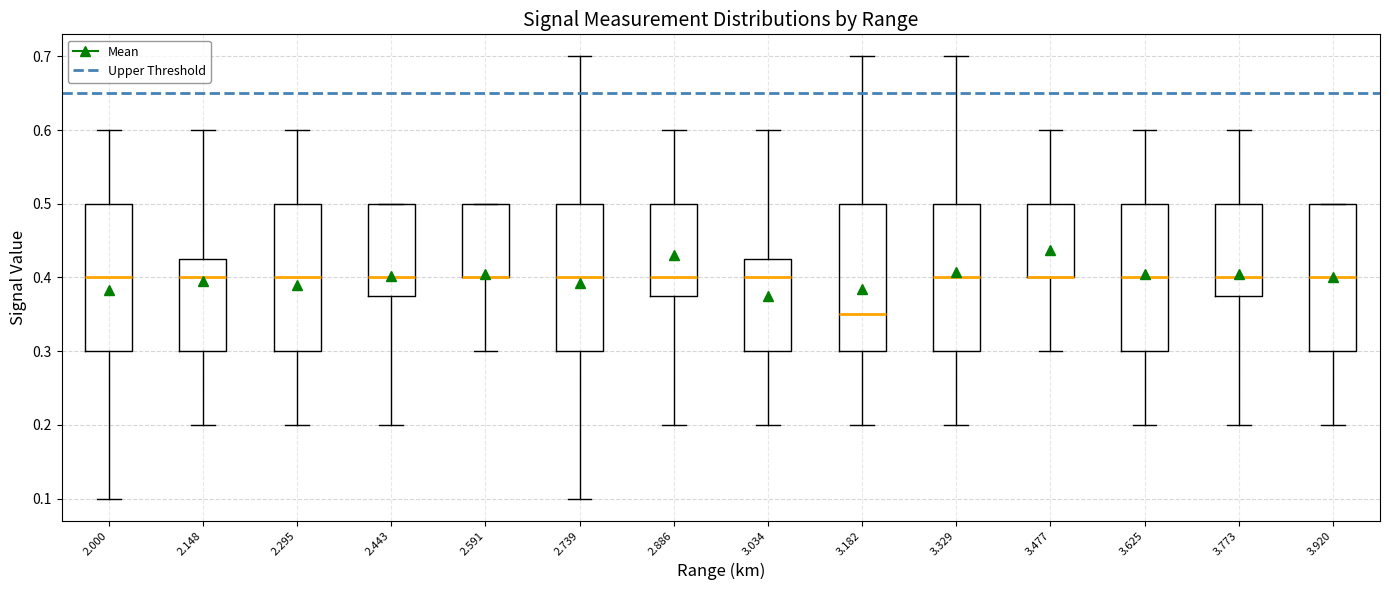

Reading left to right, read every box against the y-axis: the position of its median line, the range the box covers, and the ends of its whiskers. The values are not printed on the chart, so give them approximately, as read against the axis.

2.000: median 0.40, box 0.30 to 0.50, whiskers 0.10 to 0.60
2.148: median 0.40, box 0.30 to 0.43, whiskers 0.20 to 0.60
2.295: median 0.40, box 0.30 to 0.50, whiskers 0.20 to 0.60
2.443: median 0.40, box 0.38 to 0.50, whiskers 0.20 to 0.50
2.591: median 0.40 (drawn on the box's lower edge), box 0.40 to 0.50, whiskers 0.30 to 0.50
2.739: median 0.40, box 0.30 to 0.50, whiskers 0.10 to 0.70
2.886: median 0.40, box 0.38 to 0.50, whiskers 0.20 to 0.60
3.034: median 0.40, box 0.30 to 0.43, whiskers 0.20 to 0.60
3.182: median 0.35, box 0.30 to 0.50, whiskers 0.20 to 0.70
3.329: median 0.40, box 0.30 to 0.50, whiskers 0.20 to 0.70
3.477: median 0.40 (drawn on the box's lower edge), box 0.40 to 0.50, whiskers 0.30 to 0.60
3.625: median 0.40, box 0.30 to 0.50, whiskers 0.20 to 0.60
3.773: median 0.40, box 0.38 to 0.50, whiskers 0.20 to 0.60
3.920: median 0.40, box 0.30 to 0.50, whiskers 0.20 to 0.50